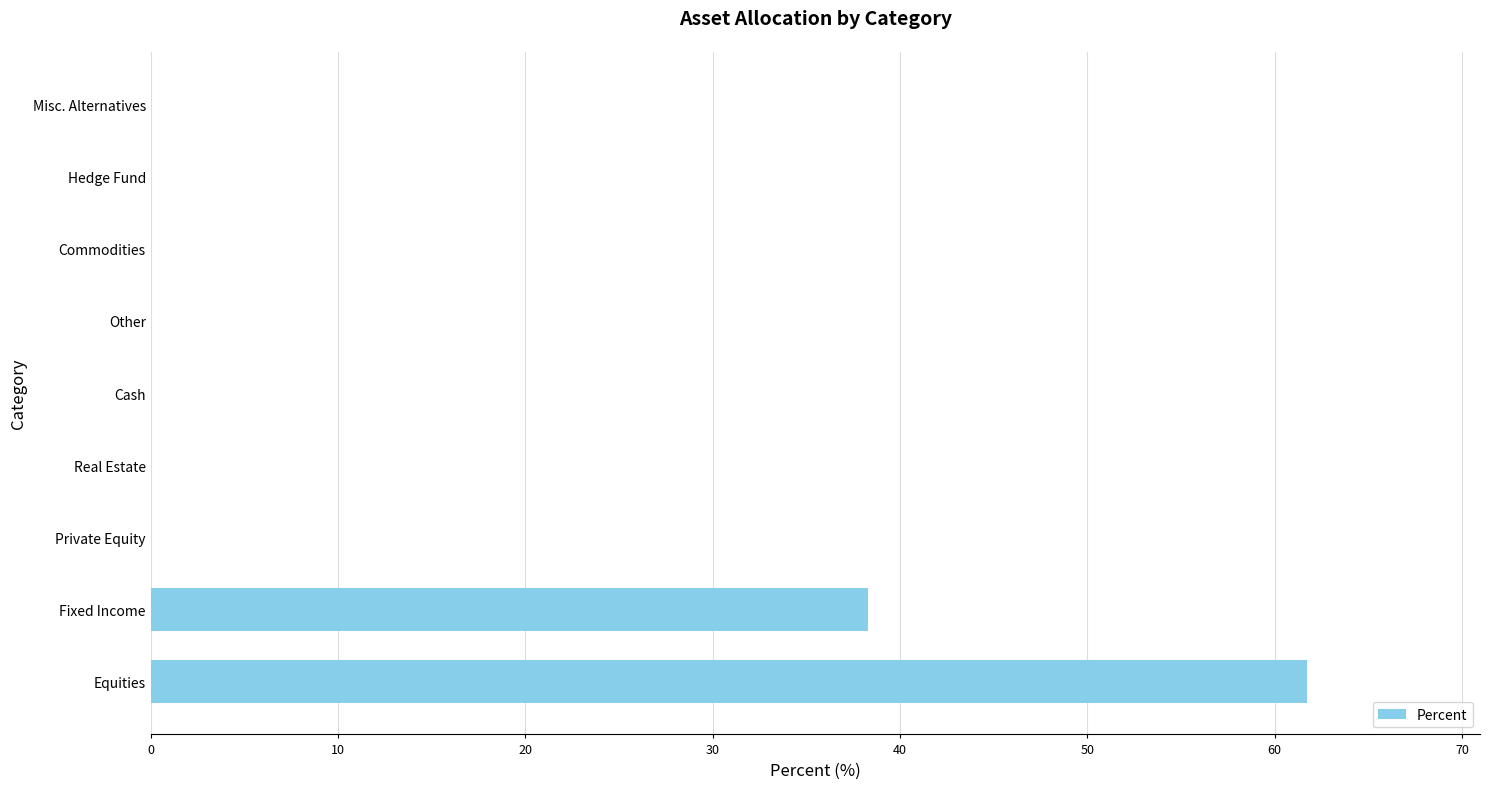

What is the greatest value displayed?

61.7